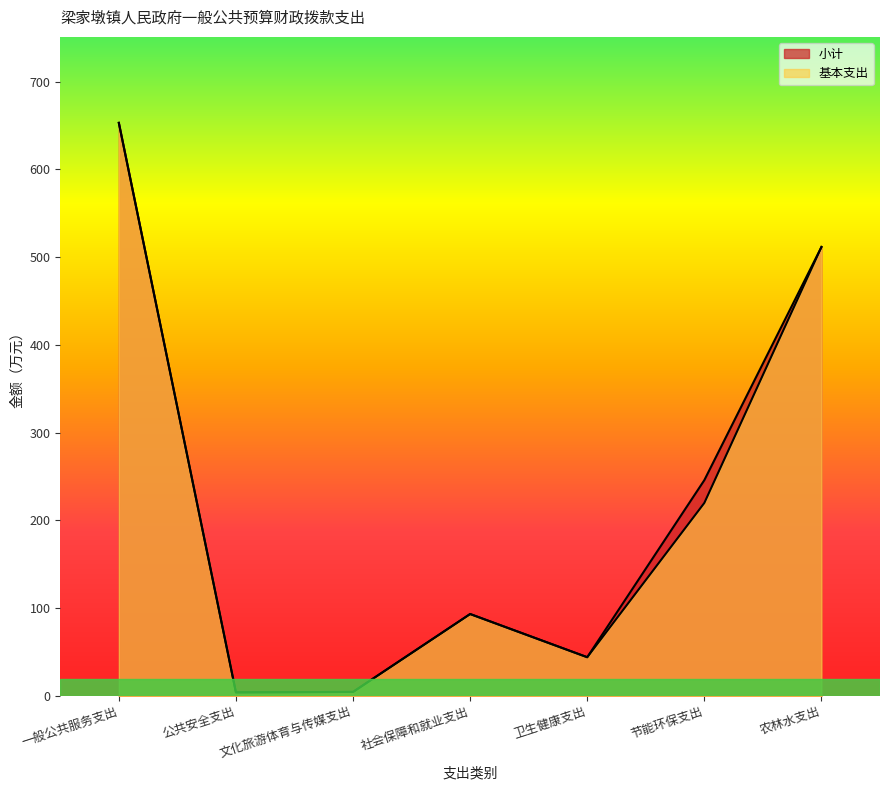

What is the difference between the 小计 values at 农林水支出 and 卫生健康支出?

467.6